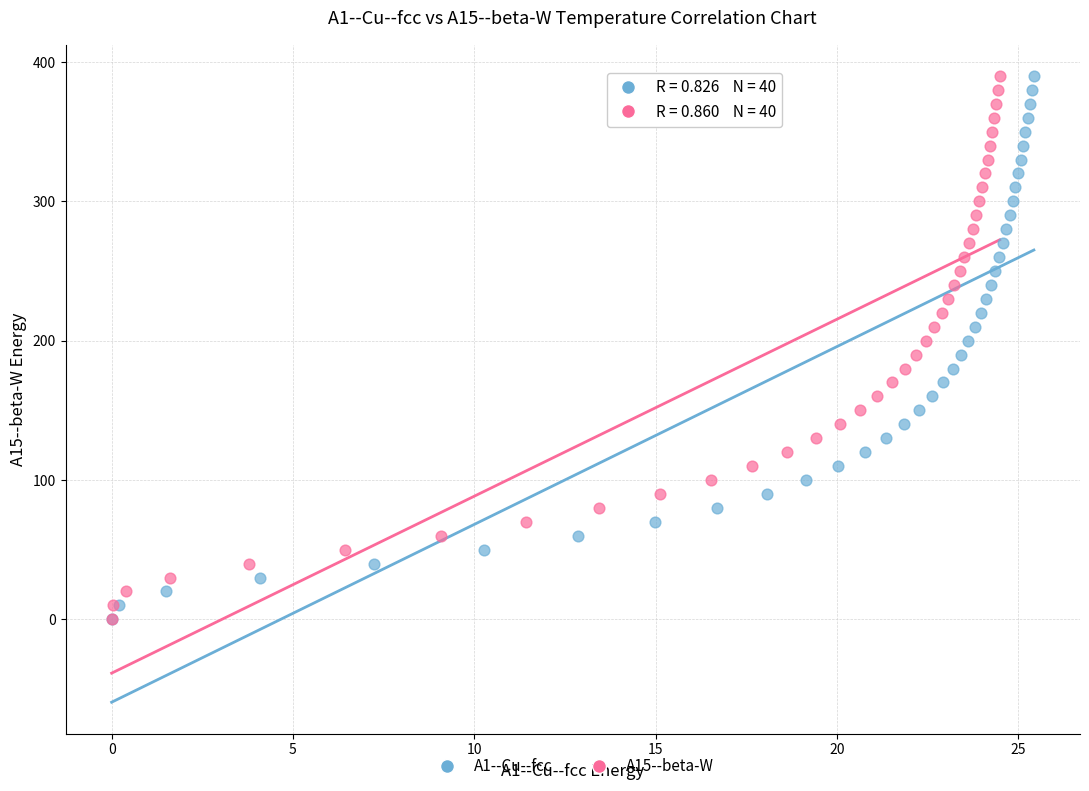

What are all the series names shown in the legend?

A1--Cu--fcc, A15--beta-W